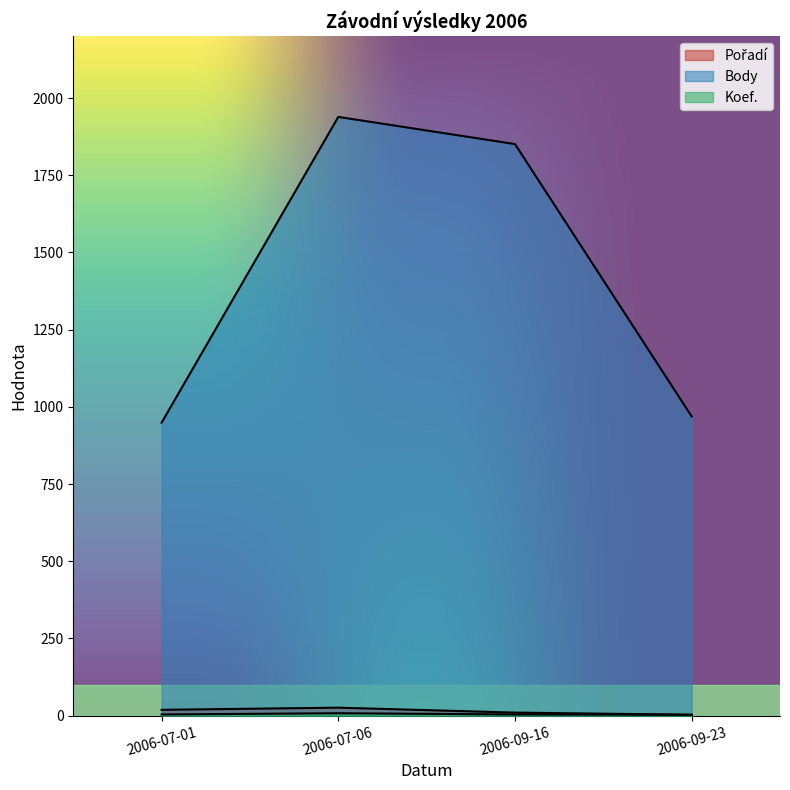

At which category does the chart reach its peak across all series?

2006-07-06